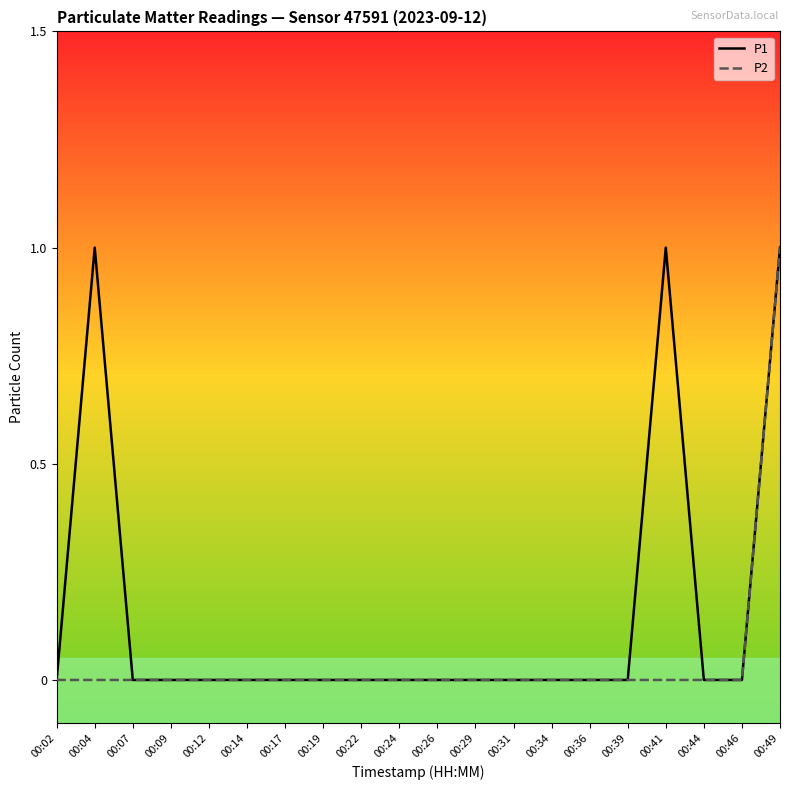

Which series has the largest total across all categories?

P1